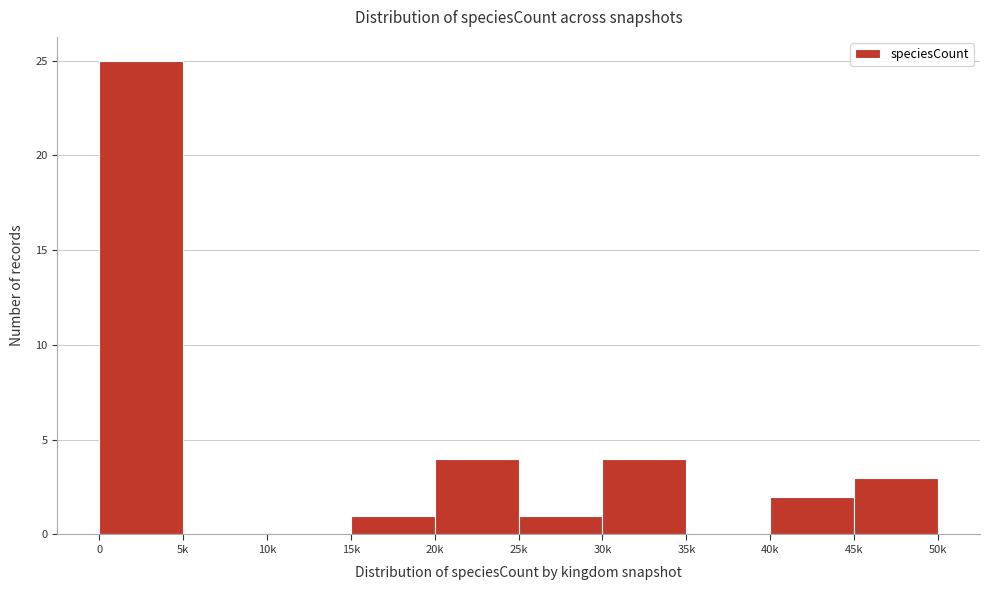

Reading left to right, list all the values displayed in this chart.

0=25	5k=0	10k=0	15k=1	20k=4	25k=1	30k=4	35k=0	40k=2	45k=3